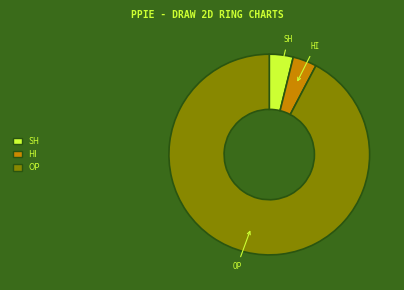

Is there any slice that represents more than half of the pie?

Yes